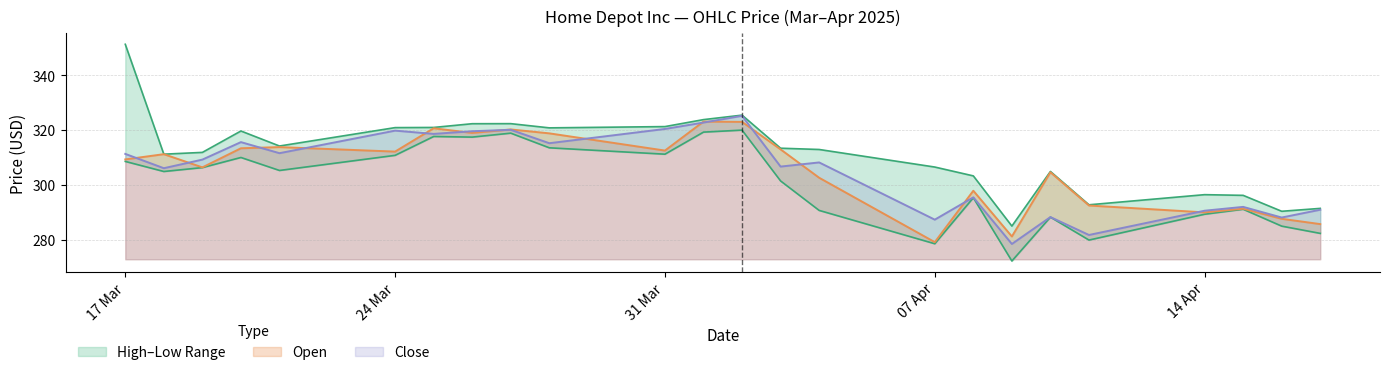

What is the minimum value for Open?

279.1